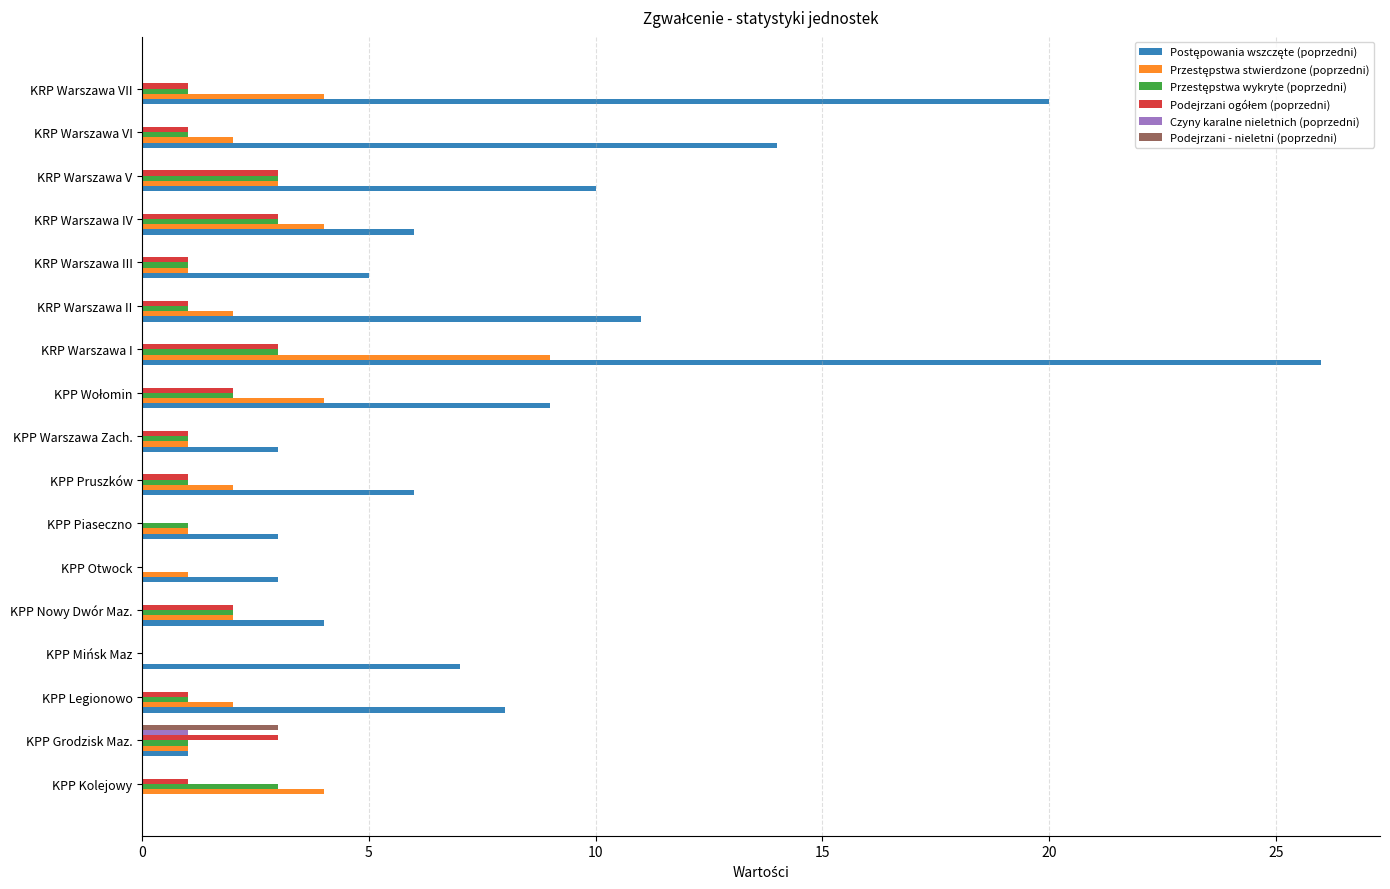

At which category is the sum across all series the highest?

KRP Warszawa I